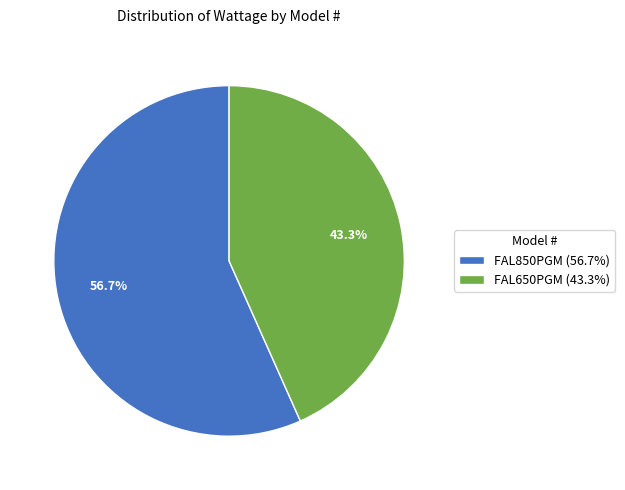

What percentage is NOT represented by FAL650PGM?

56.7%